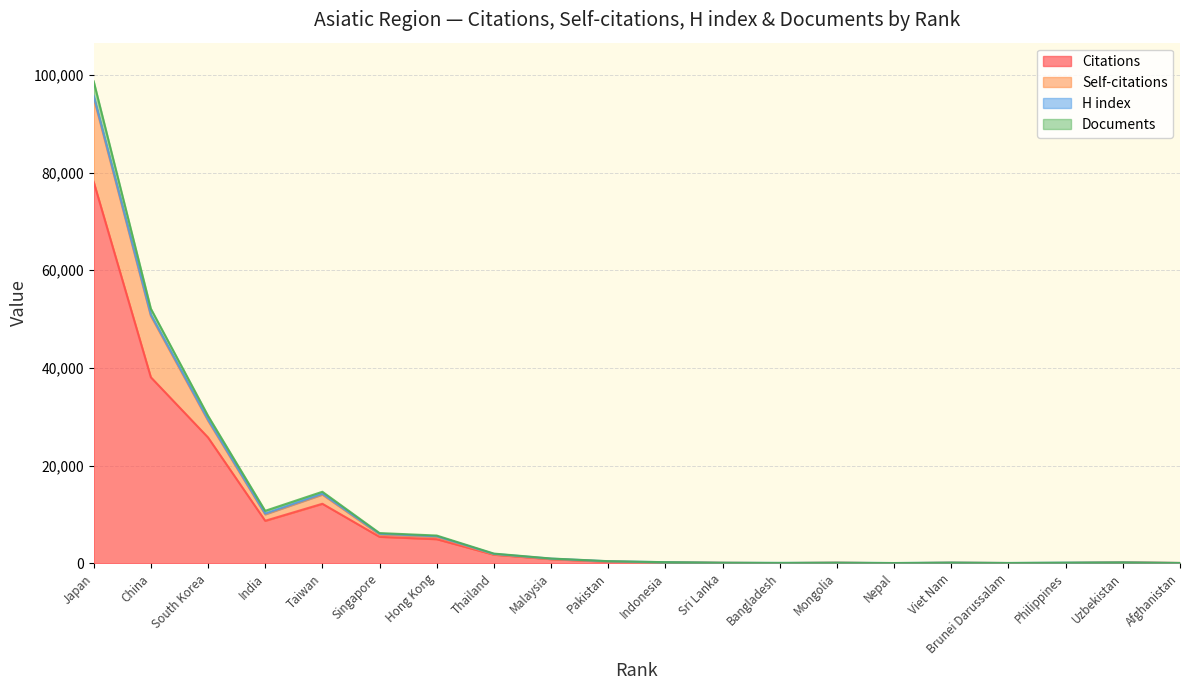

Does the chart have visible grid lines?

Yes